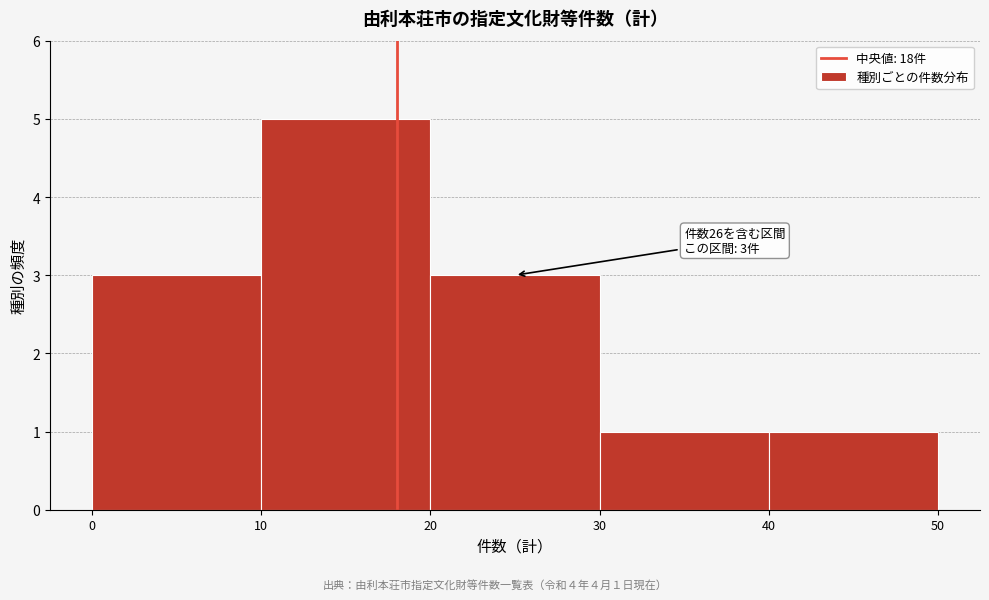

Over which range of the x-axis is the bar tallest?

10 to 20